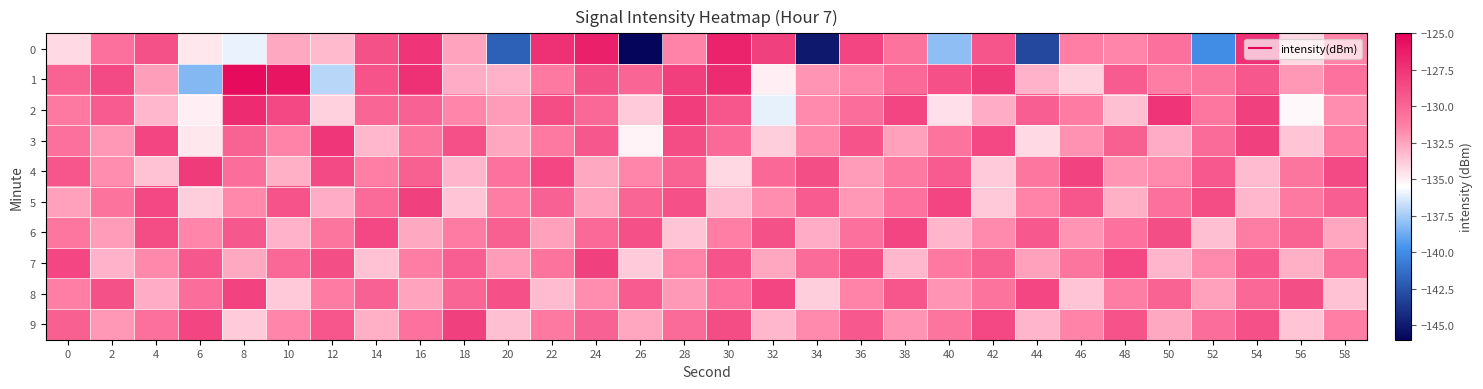

Reading left to right, list all the values displayed in this chart.

0: 0=-134.3	2=-130.5	4=-129.0	6=-134.7	8=-136.0	10=-132.7	12=-133.2	14=-129.0	16=-127.5	18=-132.5	20=-141.9	22=-127.3	24=-126.4	26=-145.9	28=-131.5	30=-126.6	32=-128.1	34=-145.0	36=-128.3	38=-130.7	40=-138.0	42=-129.1	44=-143.0	46=-131.3	48=-131.5	50=-130.5	52=-140.0	54=-127.3	56=-134.2	58=-131.4
1: 0=-129.8	2=-128.6	4=-132.4	6=-138.2	8=-125.4	10=-125.8	12=-137.1	14=-129.1	16=-127.4	18=-132.8	20=-133.0	22=-131.0	24=-129.0	26=-130.0	28=-128.0	30=-127.0	32=-135.0	34=-132.0	36=-131.5	38=-130.2	40=-128.9	42=-127.8	44=-133.0	46=-134.0	48=-129.5	50=-131.2	52=-130.8	54=-129.3	56=-132.1	58=-130.6
2: 0=-131.0	2=-129.5	4=-133.2	6=-135.0	8=-127.0	10=-128.5	12=-134.0	14=-130.0	16=-129.8	18=-131.5	20=-132.3	22=-128.7	24=-130.1	26=-133.8	28=-127.9	30=-129.2	32=-136.0	34=-131.7	36=-130.4	38=-128.3	40=-134.5	42=-132.8	44=-129.6	46=-131.1	48=-133.4	50=-127.5	52=-130.9	54=-128.1	56=-135.3	58=-131.8
3: 0=-130.5	2=-132.1	4=-128.3	6=-134.7	8=-129.9	10=-131.4	12=-127.6	14=-133.2	16=-130.8	18=-128.9	20=-132.6	22=-131.0	24=-129.3	26=-135.1	28=-128.7	30=-130.2	32=-133.9	34=-131.6	36=-129.1	38=-132.4	40=-130.7	42=-128.5	44=-134.3	46=-131.9	48=-129.7	50=-132.8	52=-130.3	54=-128.1	56=-133.6	58=-131.2
4: 0=-129.2	2=-131.8	4=-133.5	6=-127.8	8=-130.4	10=-132.9	12=-128.6	14=-131.3	16=-129.7	18=-133.1	20=-130.6	22=-128.4	24=-132.7	26=-131.5	28=-129.9	30=-134.2	32=-130.1	34=-128.8	36=-132.3	38=-131.0	40=-129.5	42=-133.8	44=-130.9	46=-128.2	48=-132.0	50=-131.7	52=-129.4	54=-133.3	56=-130.8	58=-128.6
5: 0=-132.4	2=-130.7	4=-128.5	6=-133.9	8=-131.6	10=-129.1	12=-132.8	14=-130.3	16=-128.1	18=-133.6	20=-131.2	22=-129.8	24=-132.5	26=-130.0	28=-128.9	30=-133.3	32=-131.8	34=-129.5	36=-132.1	38=-130.6	40=-128.3	42=-133.7	44=-131.4	46=-129.2	48=-132.9	50=-130.5	52=-128.7	54=-133.2	56=-131.0	58=-129.6
6: 0=-130.9	2=-132.3	4=-128.7	6=-131.5	8=-129.3	10=-133.0	12=-130.8	14=-128.5	16=-132.7	18=-131.1	20=-129.7	22=-132.4	24=-130.2	26=-128.9	28=-133.6	30=-131.3	32=-129.0	34=-132.8	36=-130.5	38=-128.3	40=-133.1	42=-131.7	44=-129.4	46=-132.0	48=-130.6	50=-128.8	52=-133.4	54=-131.2	56=-129.9	58=-132.6
7: 0=-128.4	2=-133.0	4=-131.6	6=-129.3	8=-132.7	10=-130.1	12=-128.8	14=-133.5	16=-131.2	18=-129.6	20=-132.3	22=-130.7	24=-128.1	26=-133.8	28=-131.4	30=-129.1	32=-132.6	34=-130.3	36=-128.9	38=-133.2	40=-131.0	42=-129.7	44=-132.4	46=-130.8	48=-128.5	50=-133.1	52=-131.7	54=-129.4	56=-132.9	58=-130.5
8: 0=-131.3	2=-129.0	4=-132.8	6=-130.4	8=-128.2	10=-133.7	12=-131.1	14=-129.8	16=-132.5	18=-130.0	20=-128.9	22=-133.3	24=-131.8	26=-129.5	28=-132.2	30=-130.6	32=-128.3	34=-133.9	36=-131.4	38=-129.2	40=-132.0	42=-130.7	44=-128.4	46=-133.6	48=-131.2	50=-129.9	52=-132.4	54=-130.1	56=-128.8	58=-133.5
9: 0=-129.7	2=-132.1	4=-130.5	6=-128.3	8=-133.8	10=-131.5	12=-129.2	14=-132.9	16=-130.6	18=-128.1	20=-133.4	22=-131.0	24=-129.8	26=-132.6	28=-130.3	30=-128.7	32=-133.2	34=-131.7	36=-129.4	38=-132.0	40=-130.8	42=-128.5	44=-133.1	46=-131.4	48=-129.1	50=-132.7	52=-130.4	54=-128.9	56=-133.6	58=-131.3